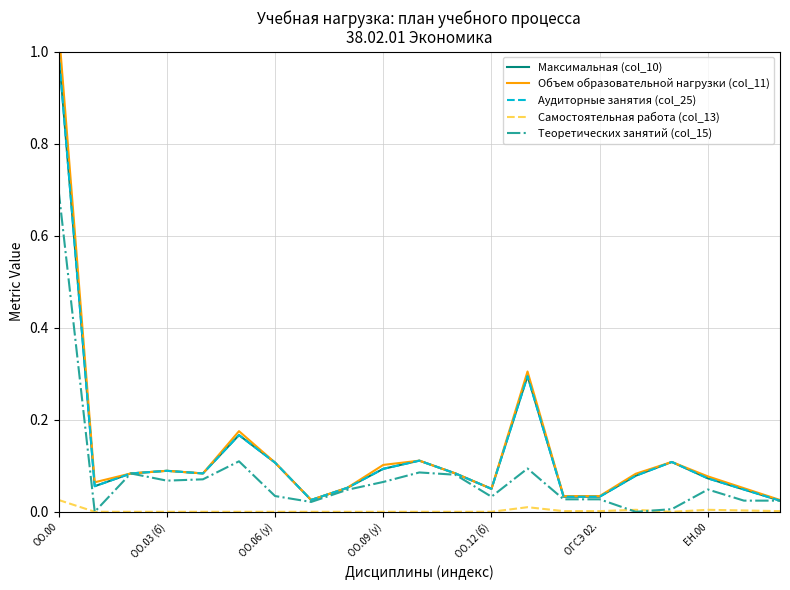

What is the difference between the maximum and minimum values in the Максимальная (col_10) series?

1.0